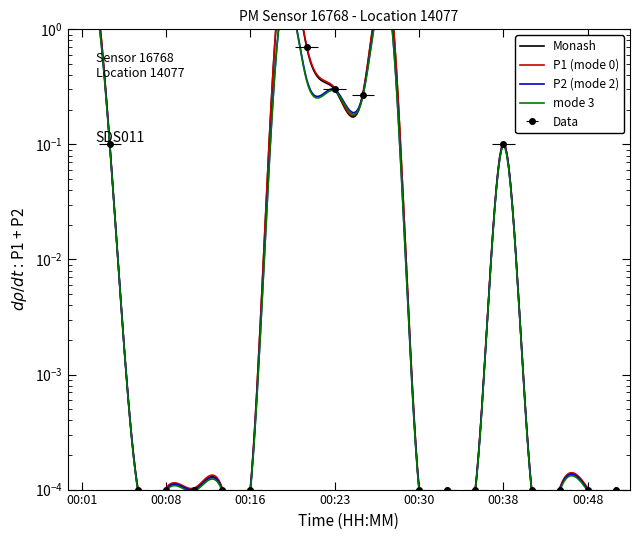

How many data points does each series have?

20